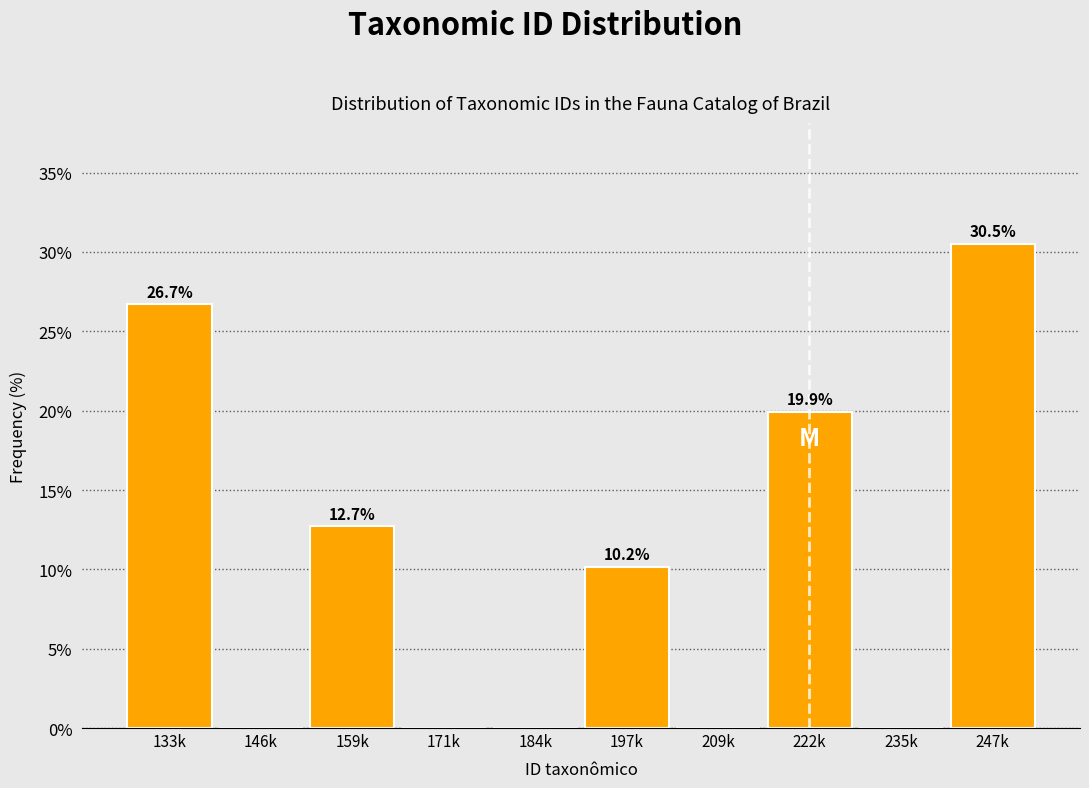

Reading left to right, transcribe all the data shown in this chart.

133k=26.7	146k=0.0	159k=12.7	171k=0.0	184k=0.0	197k=10.2	209k=0.0	222k=19.9	235k=0.0	247k=30.5